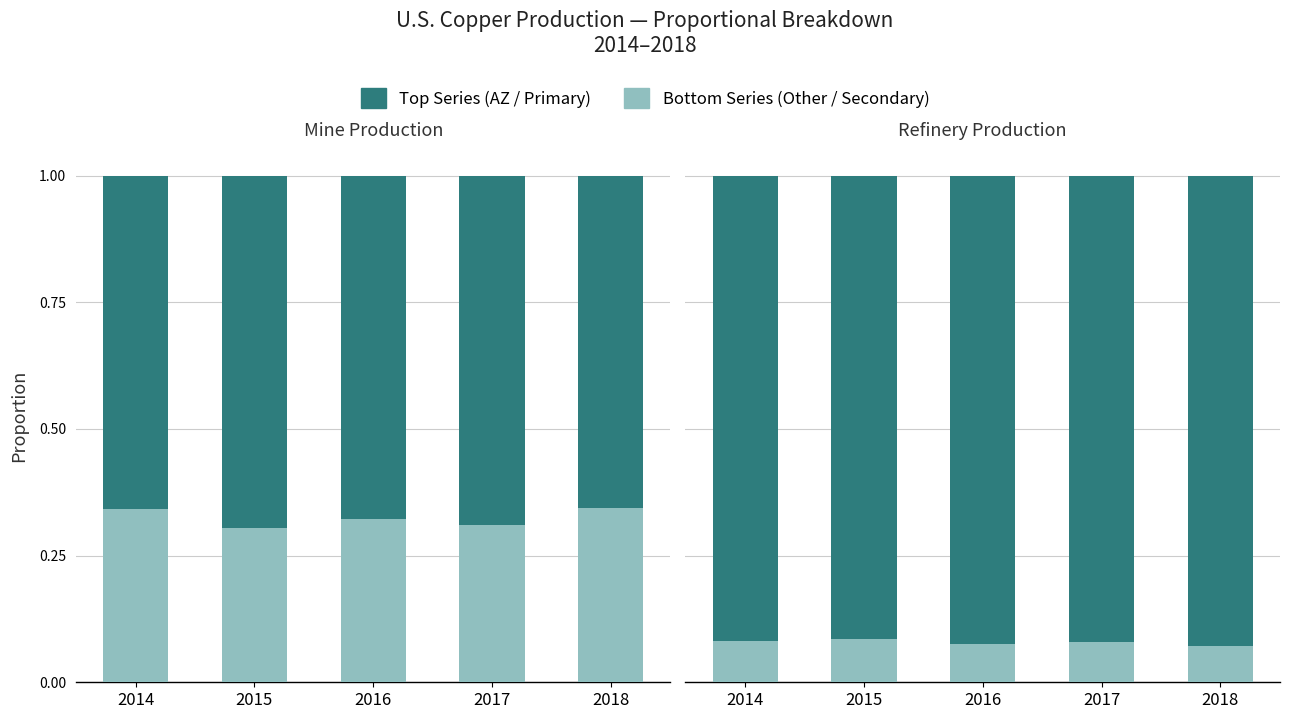

Is it true that Immovable (base) equals 0.1 at 2014?

False